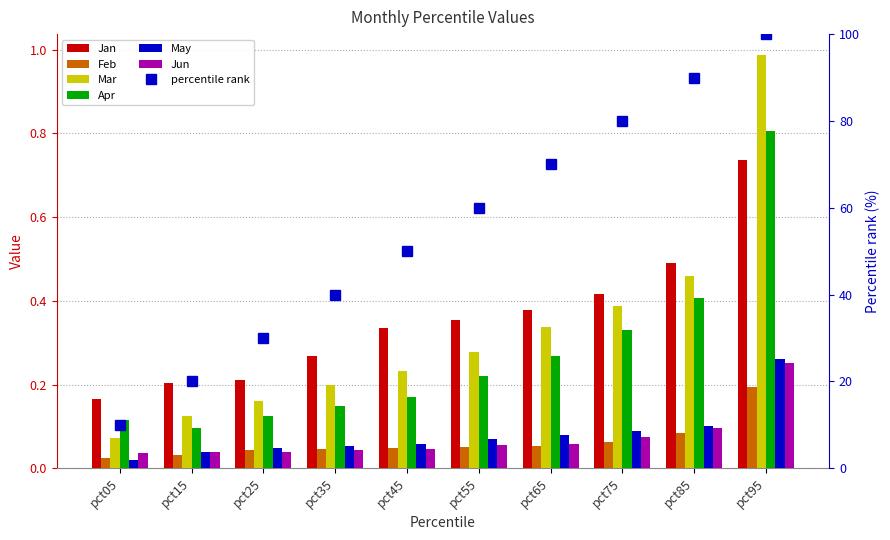

Reading right to left, transcribe all the data shown in this chart.

Jan: pct95=0.7	pct85=0.5	pct75=0.4	pct65=0.4	pct55=0.4	pct45=0.3	pct35=0.3	pct25=0.2	pct15=0.2	pct05=0.2
Feb: pct95=0.2	pct85=0.1	pct75=0.1	pct65=0.1	pct55=0.1	pct45=0.0	pct35=0.0	pct25=0.0	pct15=0.0	pct05=0.0
Mar: pct95=1.0	pct85=0.5	pct75=0.4	pct65=0.3	pct55=0.3	pct45=0.2	pct35=0.2	pct25=0.2	pct15=0.1	pct05=0.1
Apr: pct95=0.8	pct85=0.4	pct75=0.3	pct65=0.3	pct55=0.2	pct45=0.2	pct35=0.1	pct25=0.1	pct15=0.1	pct05=0.1
May: pct95=0.3	pct85=0.1	pct75=0.1	pct65=0.1	pct55=0.1	pct45=0.1	pct35=0.1	pct25=0.0	pct15=0.0	pct05=0.0
Jun: pct95=0.3	pct85=0.1	pct75=0.1	pct65=0.1	pct55=0.1	pct45=0.0	pct35=0.0	pct25=0.0	pct15=0.0	pct05=0.0